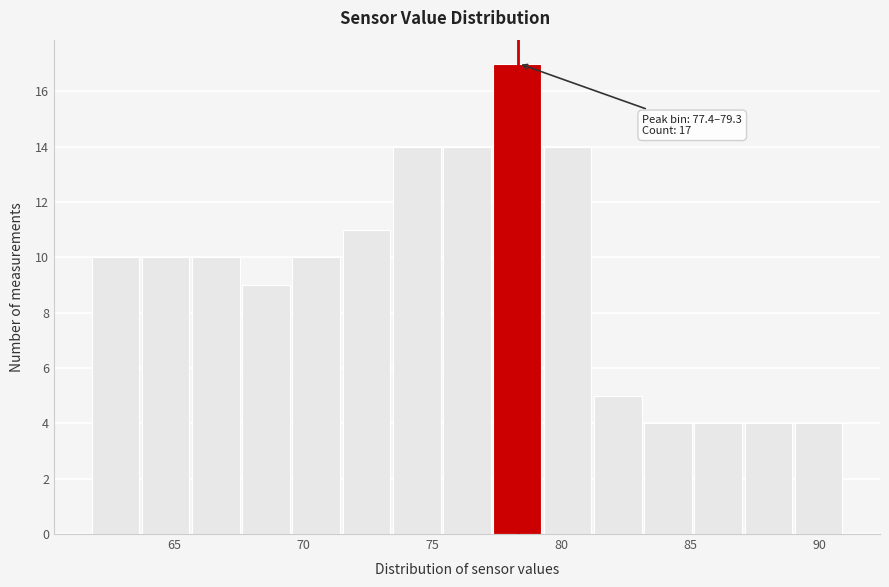

Around what value on the x-axis is the tallest bar? Give the approximate position of its centre, as read against the axis.

78.5